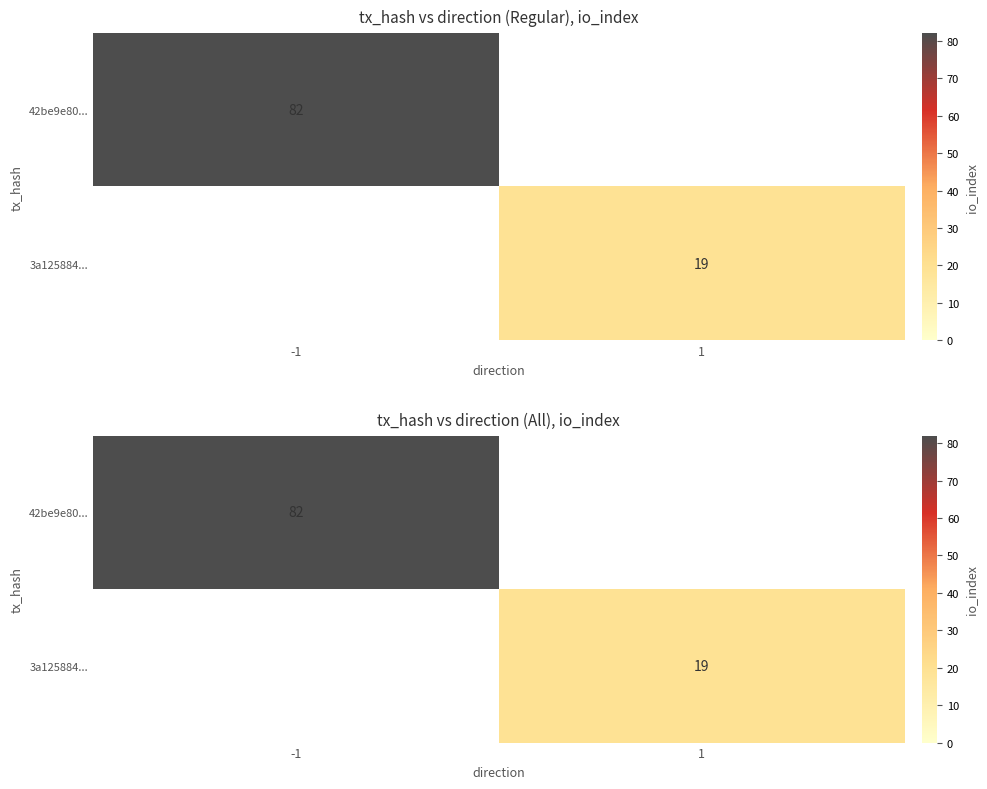

Between -1 and 1, which series saw the biggest shift?

42be9e80...